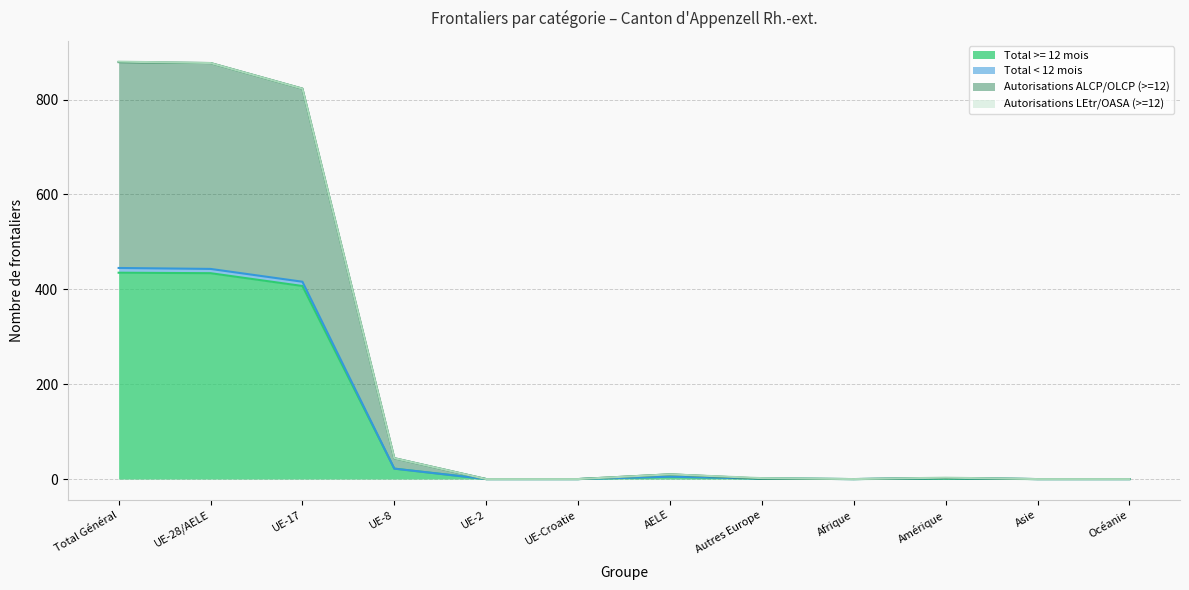

How many data points in Total >= 12 mois are above 1?

5